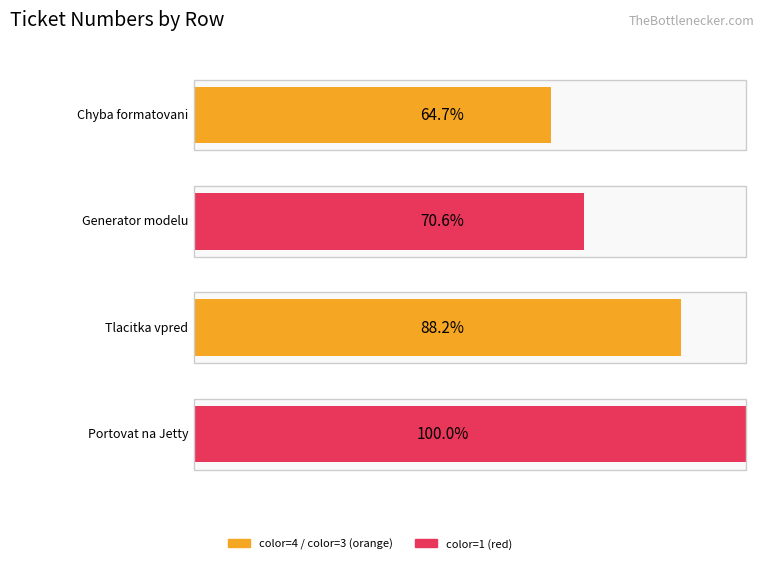

The chart shows a value of 5 at 1. True or false?

False